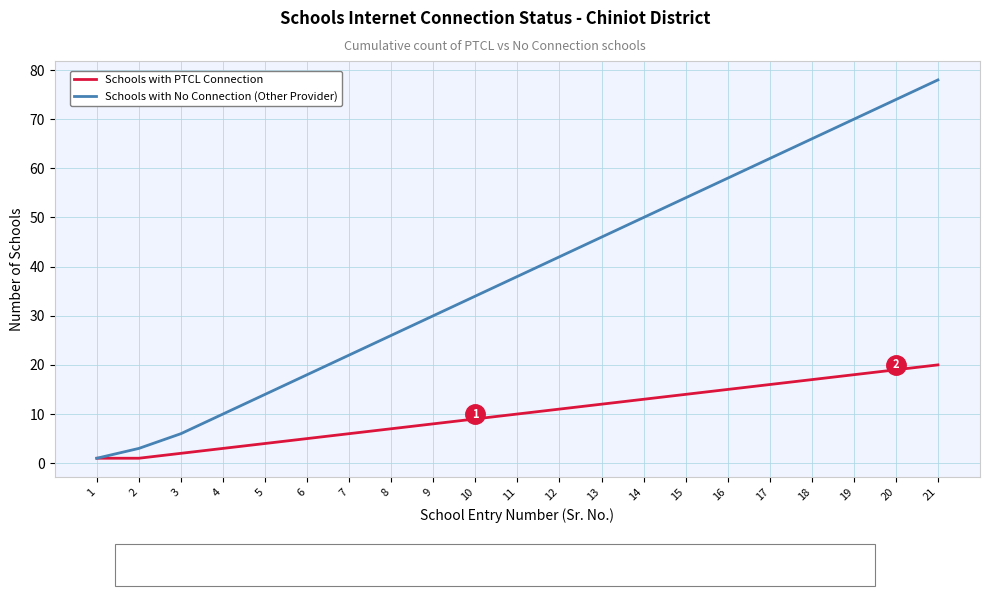

What are all the series names shown in the legend?

Schools with PTCL Connection, Schools with No Connection (Other Provider)